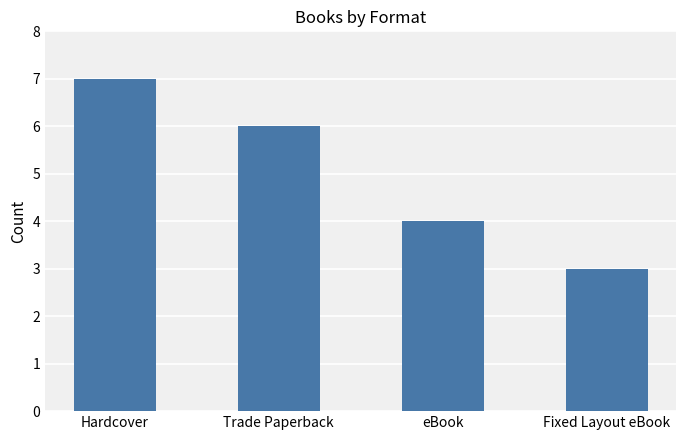

How many bars are there in total?

4